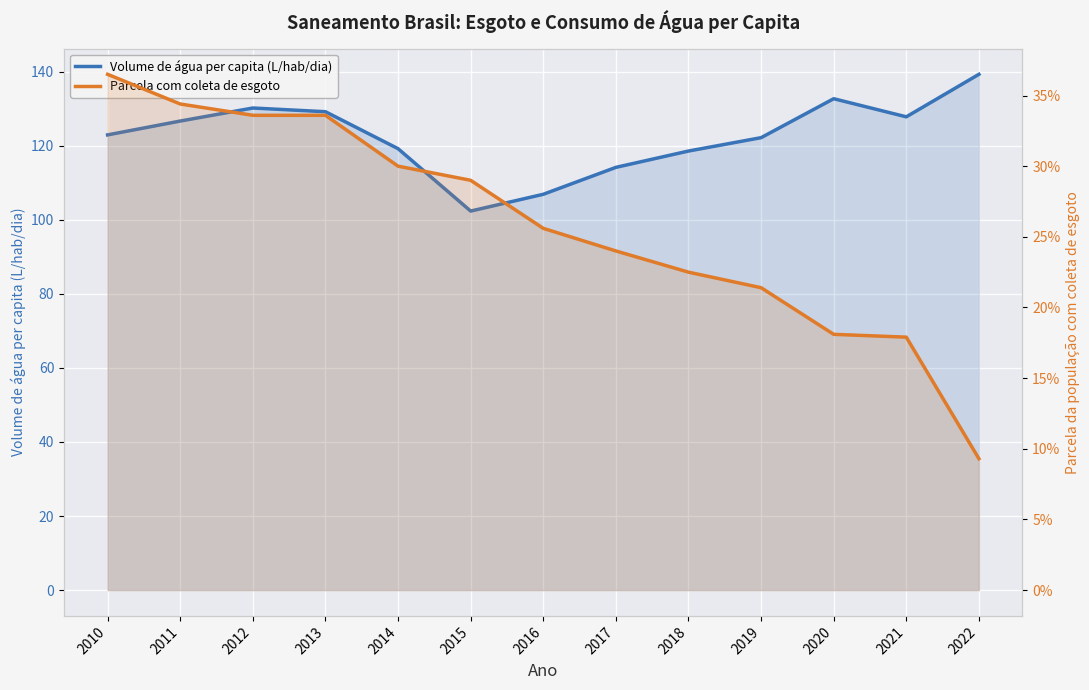

How many series are shown in this chart?

2